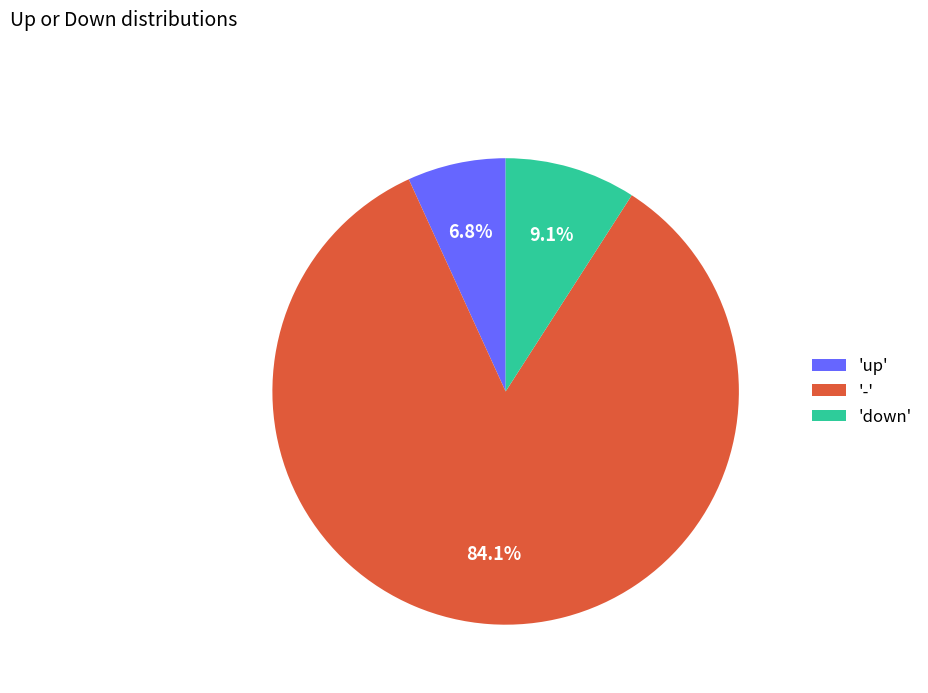

Between 'down' and 'up', which is larger?

'down'